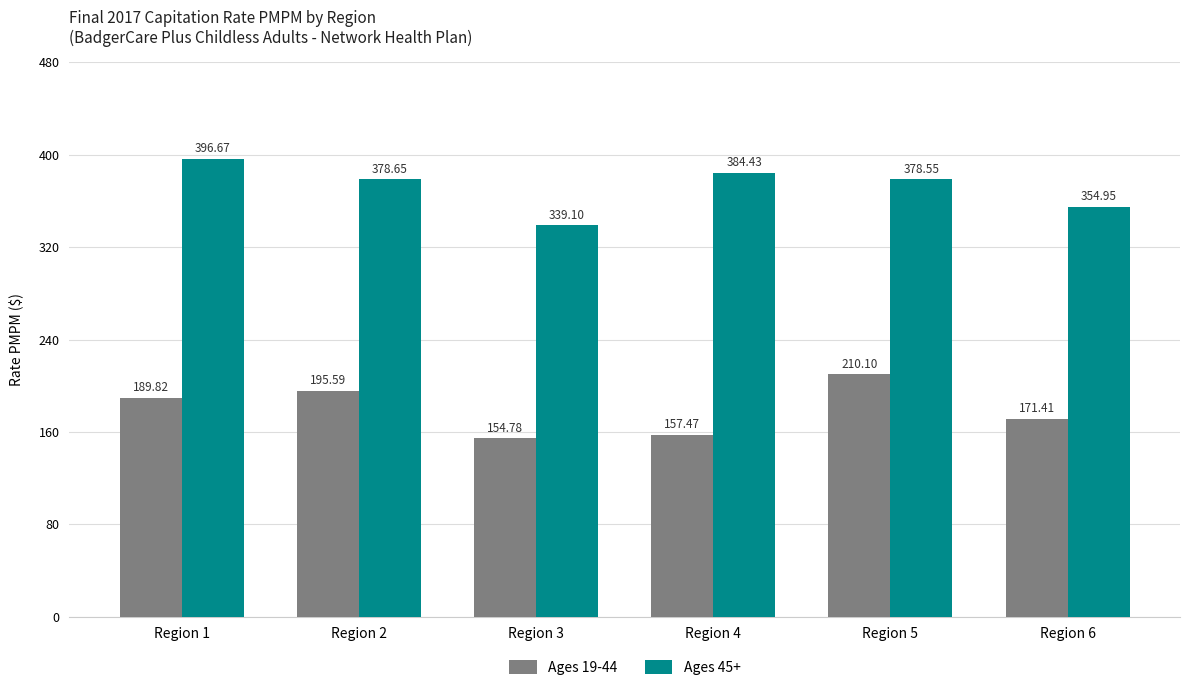

How many values in the Ages 19-44 series are below 189?

3